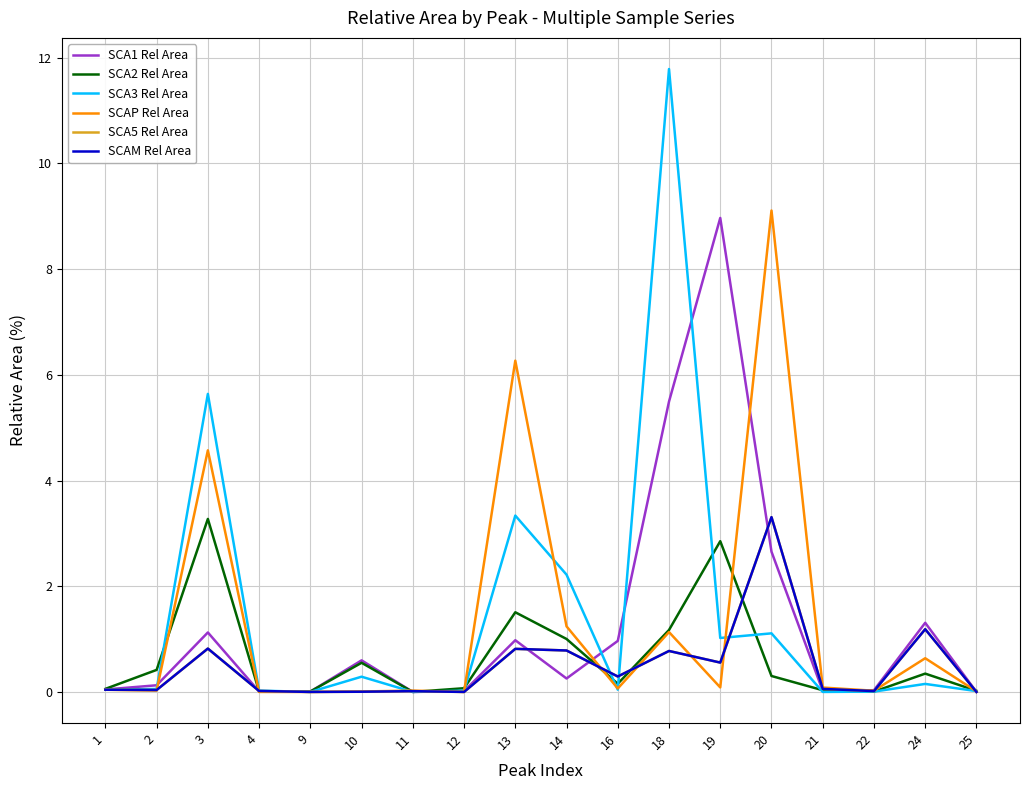

At which category does SCA5 Rel Area reach its first local peak?

3